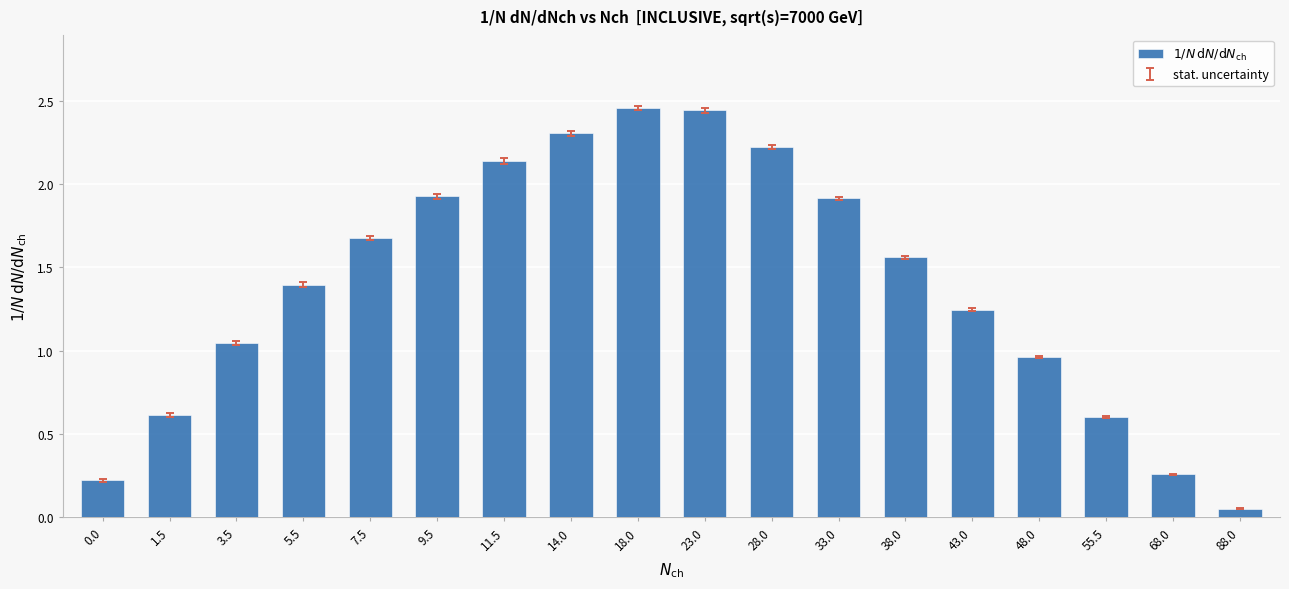

What is the label of the 4th bar from the left?

5.5